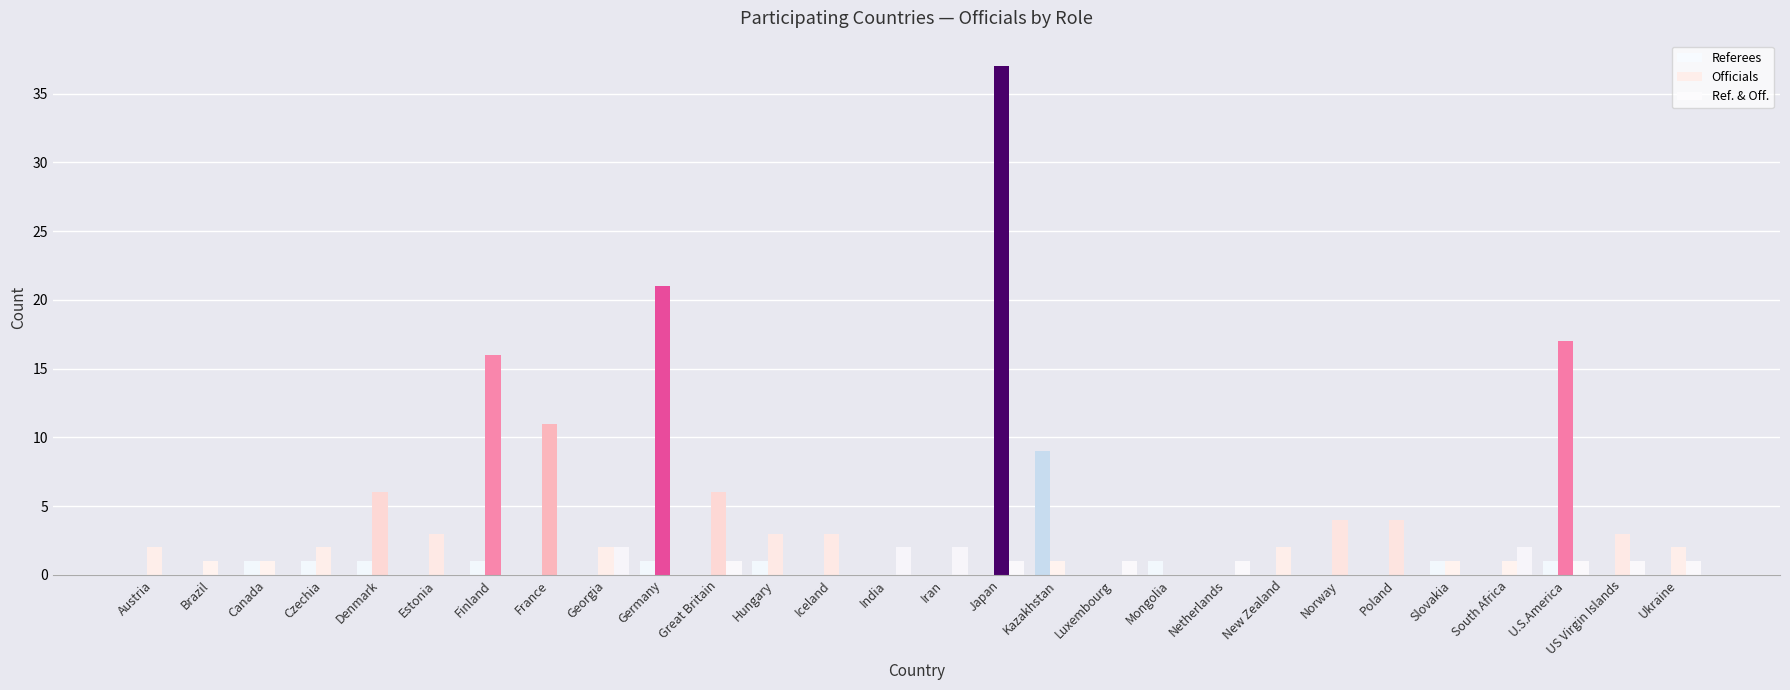

Does the chart contain stacked bars?

No